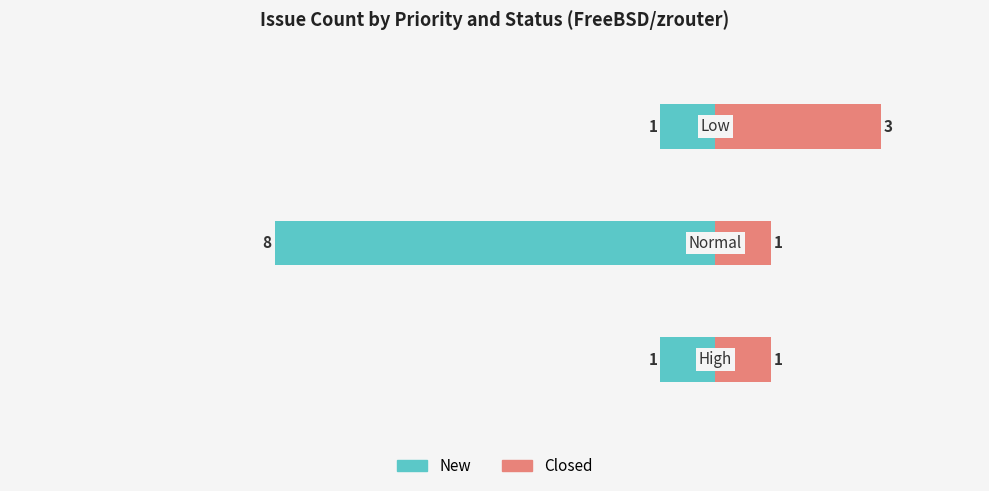

What is the difference between the New values at 2 and 1?

7